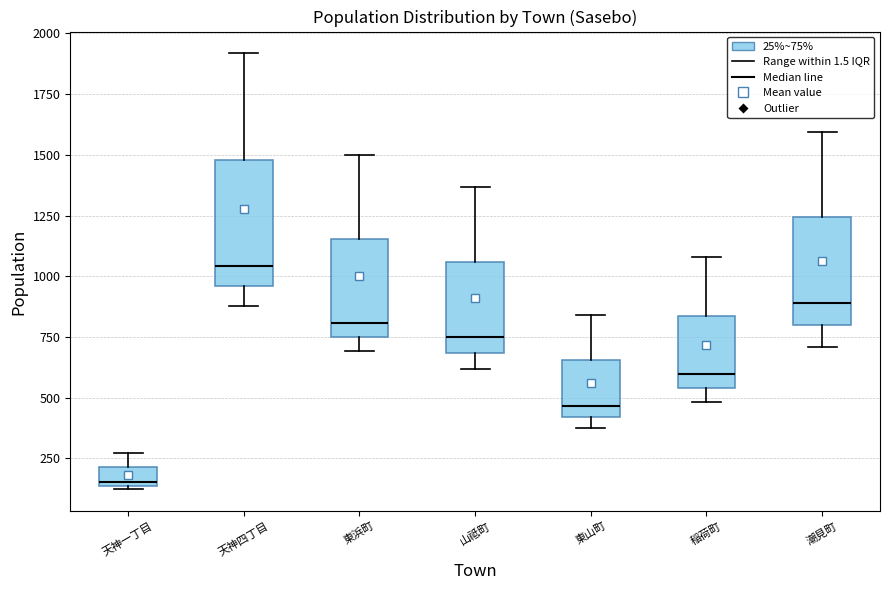

Which box's median line is the highest?

天神四丁目